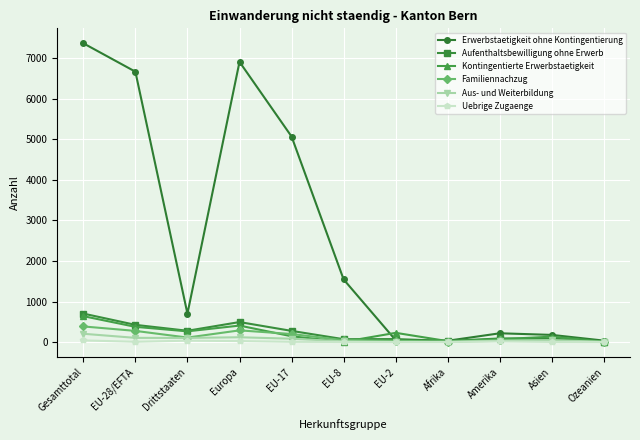

Which series has the largest total across all categories?

Erwerbstaetigkeit ohne Kontingentierung